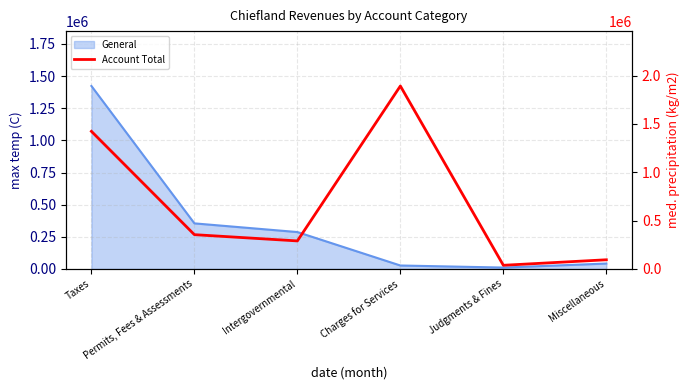

What position from the right is Permits, Fees & Assessments?

5